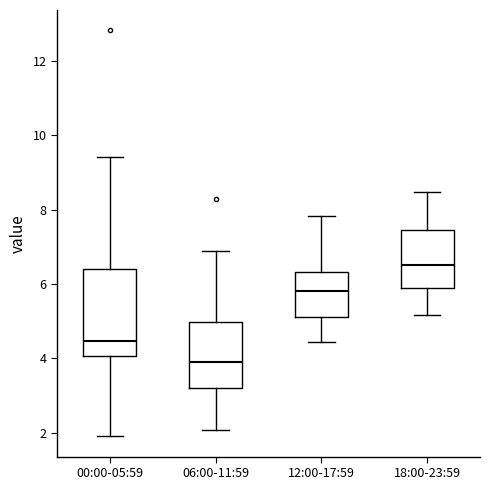

Where does the median line of the box for 00:00-05:59 sit on the y-axis? The values are not printed on the chart, so give them approximately, as read against the axis.

4.4